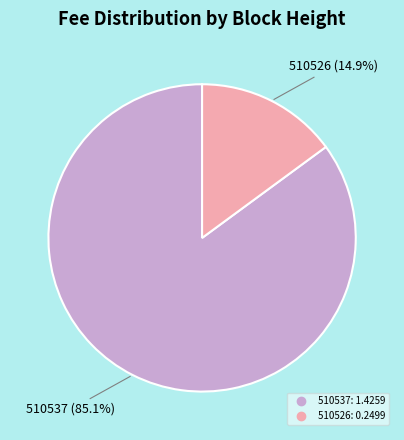

Which has a higher value, 510537 or 510526?

510537